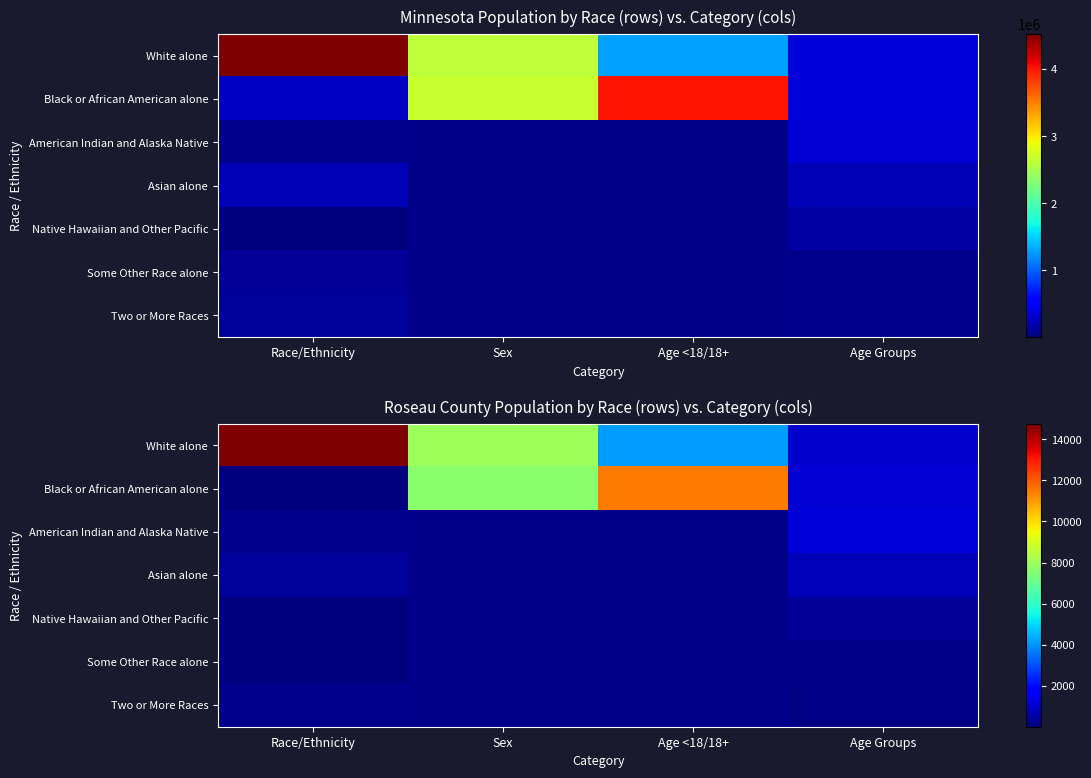

At how many categories does at least one series exceed 8112?

2